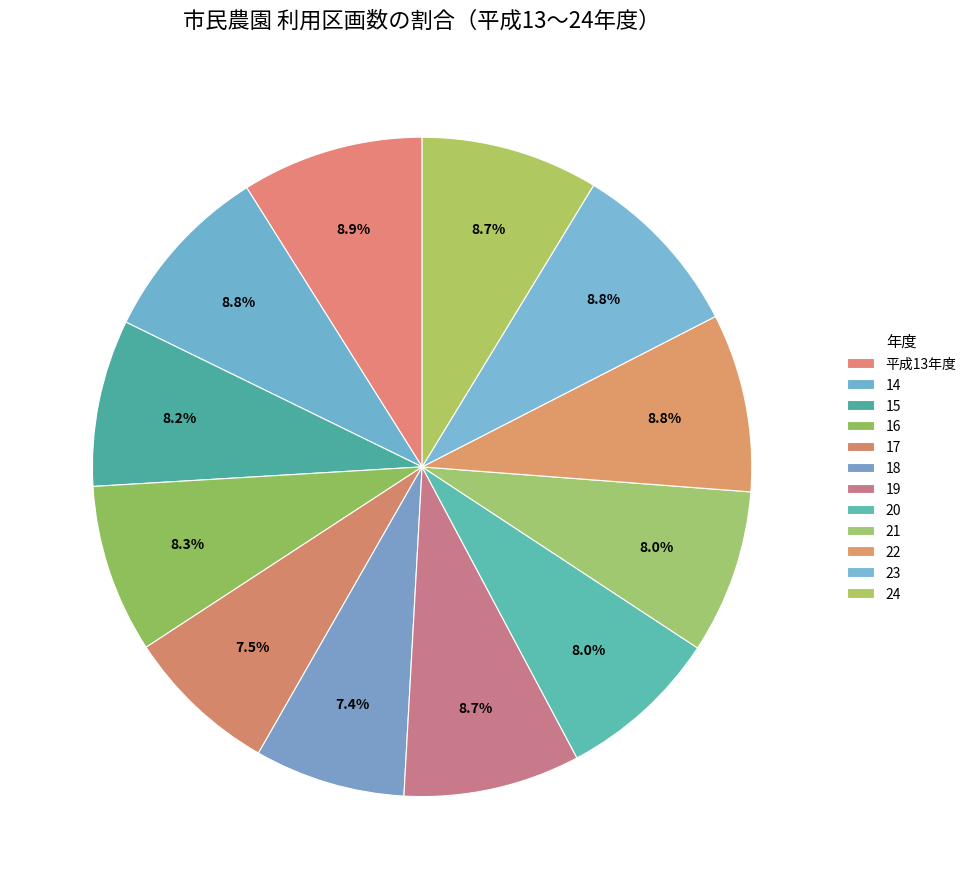

What percentage is the 17 slice, to the nearest percent?

8%